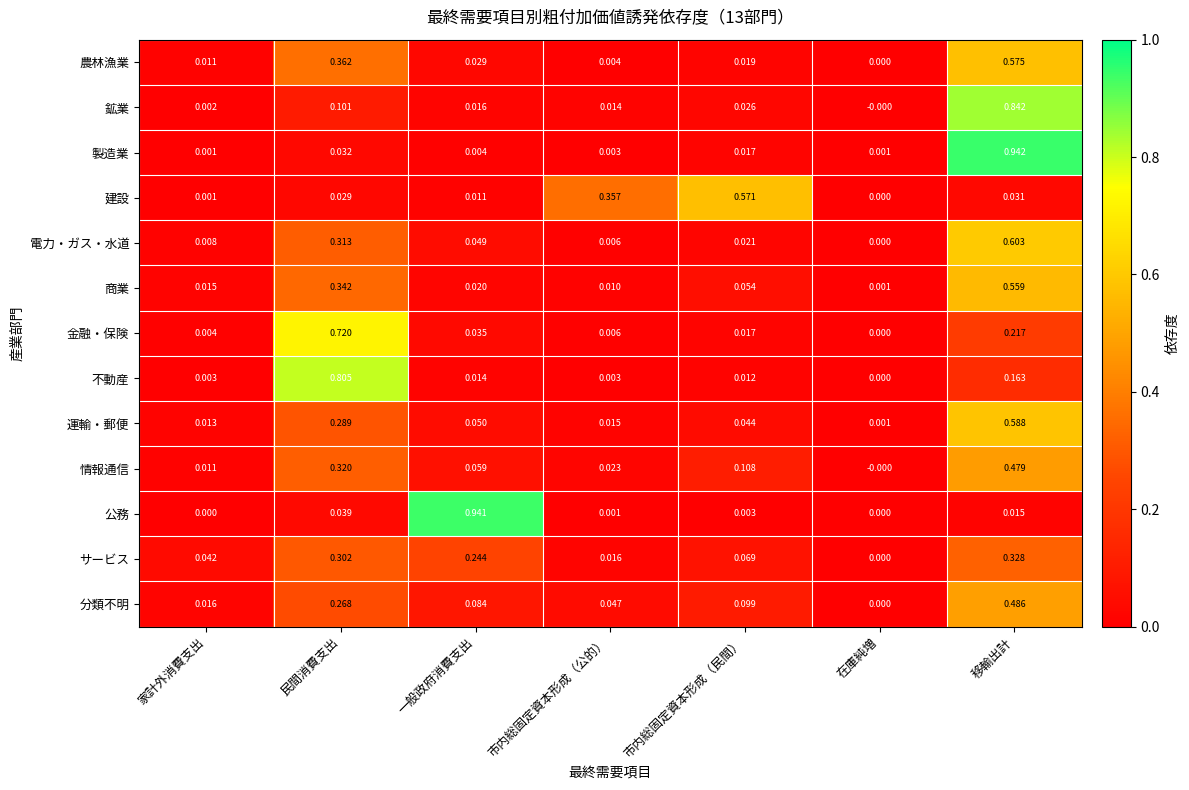

At which category does the chart reach its peak across all series?

移輸出計